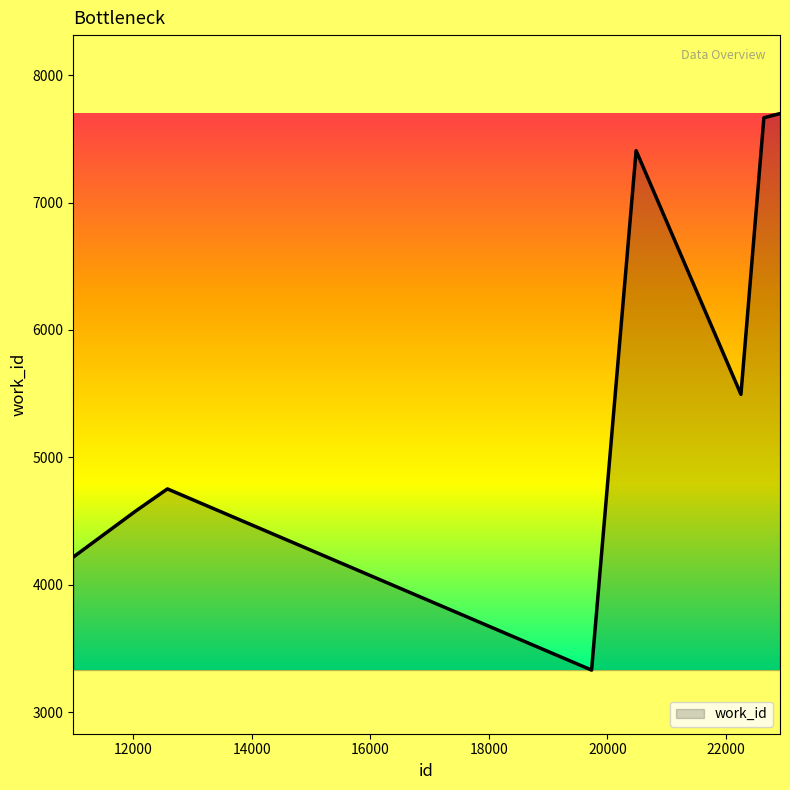

Reading left to right, extract all data points from this chart.

4217	4577	4752	3330	7407	5494	7665	7698